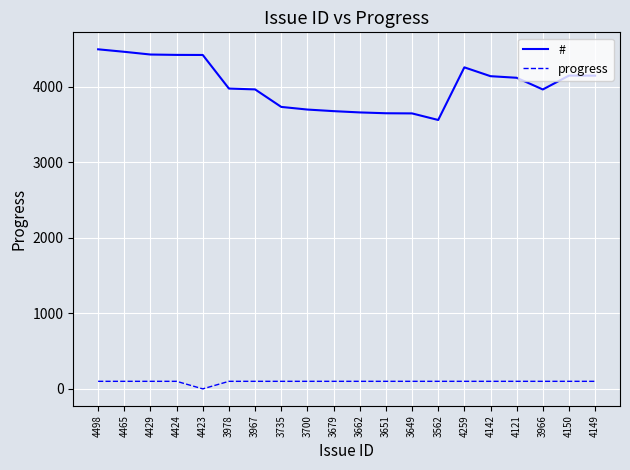

Count the number of categories in the chart.

20